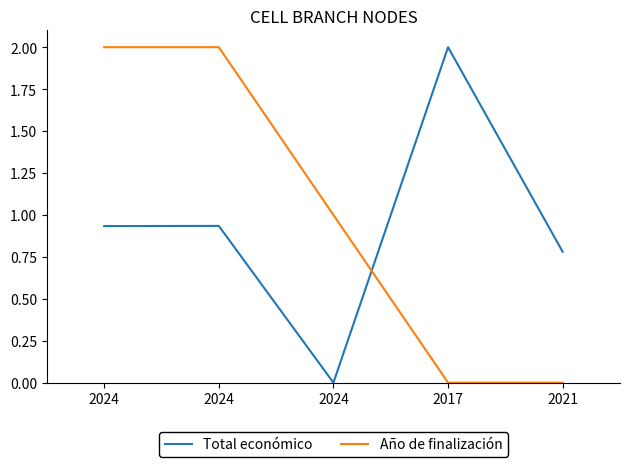

Reading left to right, extract all data points from this chart.

Total económico: 2024=0.9	2024=0.9	2024=0.0	2017=2.0	2021=0.8
Año de finalización: 2024=2.0	2024=2.0	2024=1.0	2017=0.0	2021=0.0